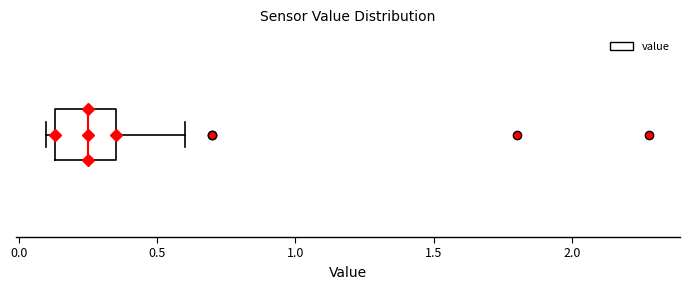

Read this box plot against the x-axis: the position of the median line, the range covered by the box, and the ends of both whiskers. The values are not printed on the chart, so give them approximately, as read against the axis.

median 0.25, box 0.15 to 0.35, whiskers 0.10 to 0.60